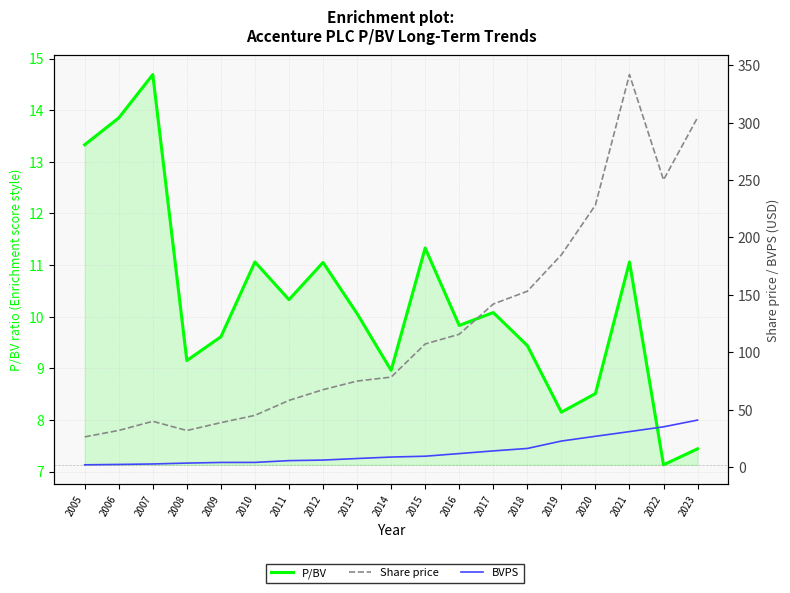

At which label is Share price closest to 184?

2019